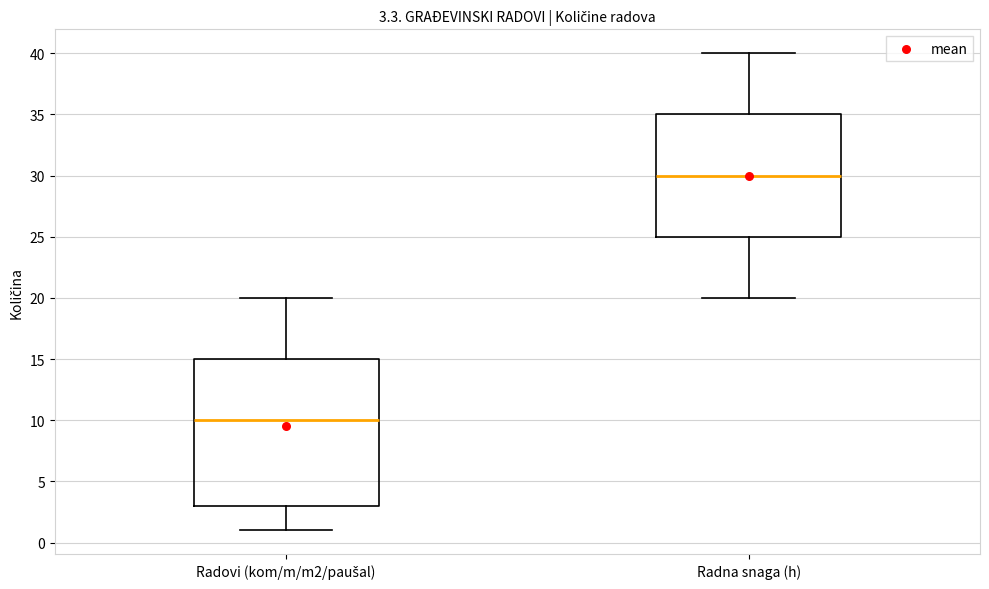

Comparing the boxes themselves (not the whiskers), which one is the tallest?

Radovi (kom/m/m2/paušal)